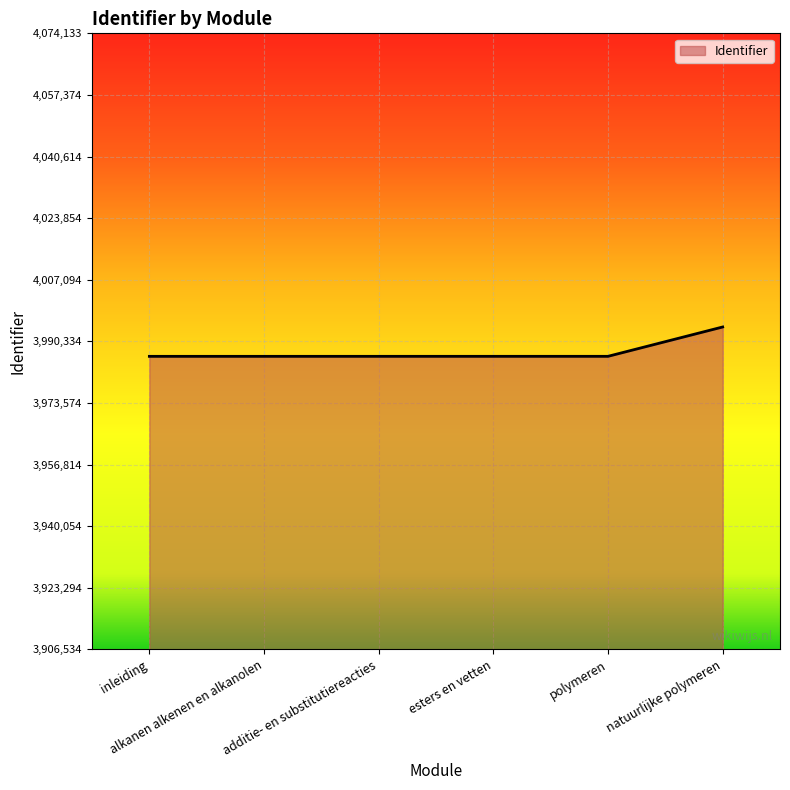

What is the minimum value shown in the chart?

3986260